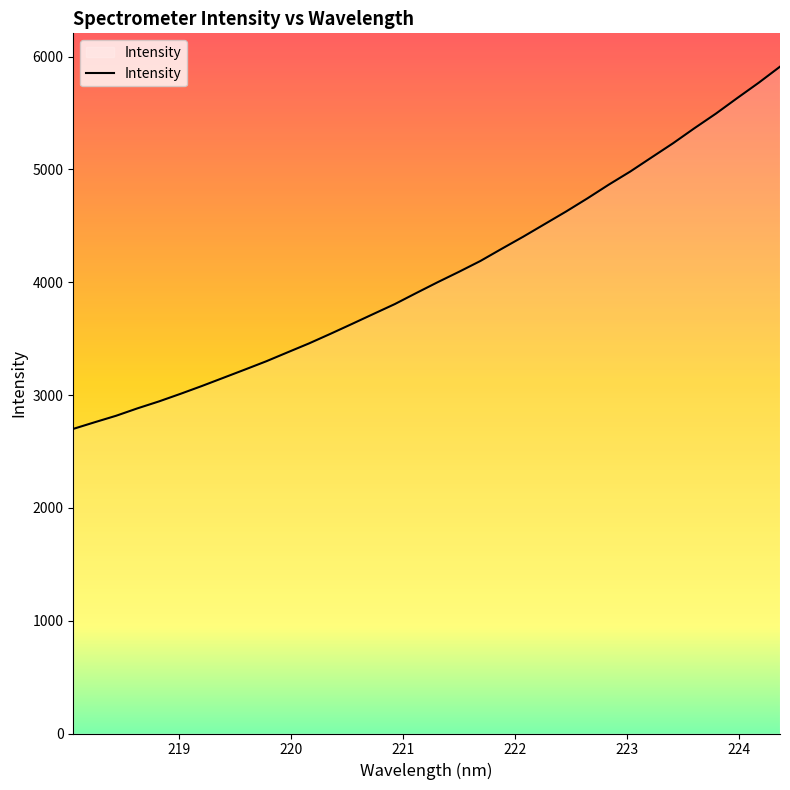

How many lines are shown in the chart?

1